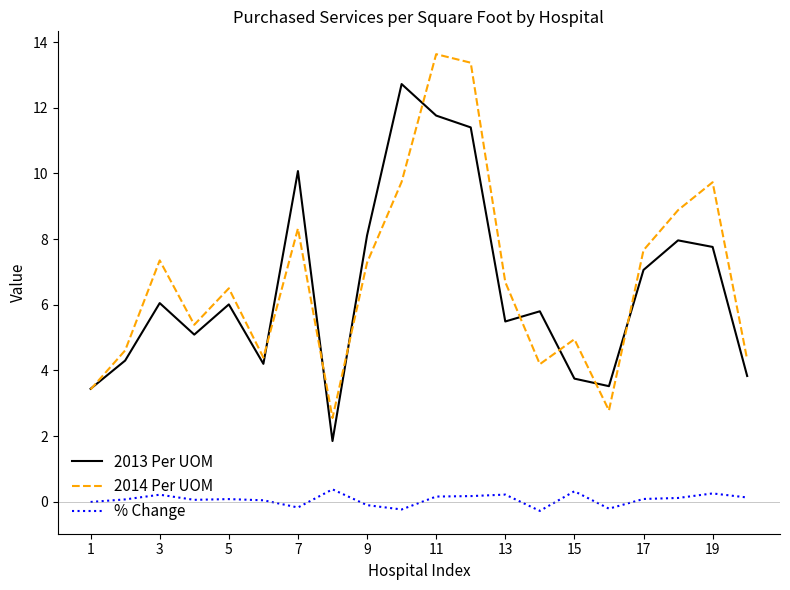

What is the highest value of the 2013 Per UOM series?

12.7